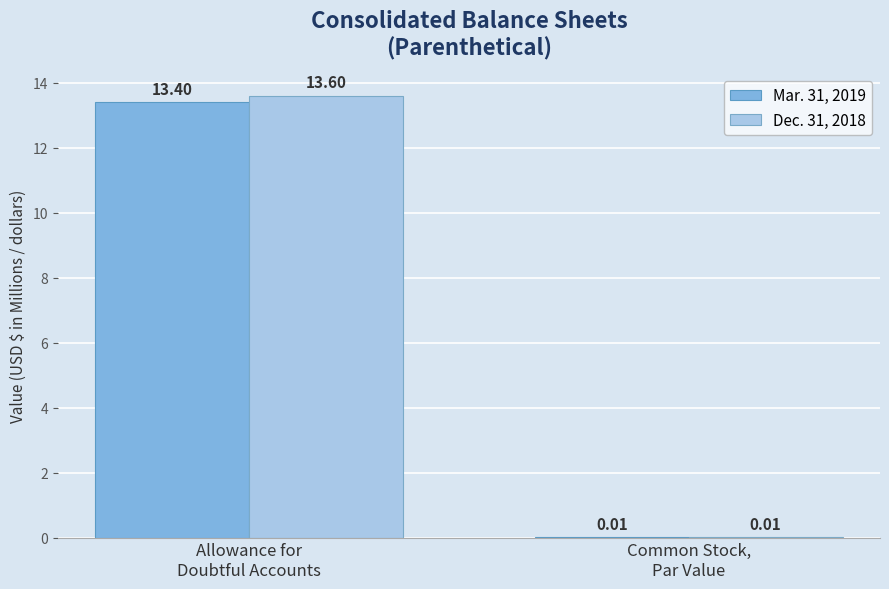

What is the sum of all Dec. 31, 2018 values?

13.6